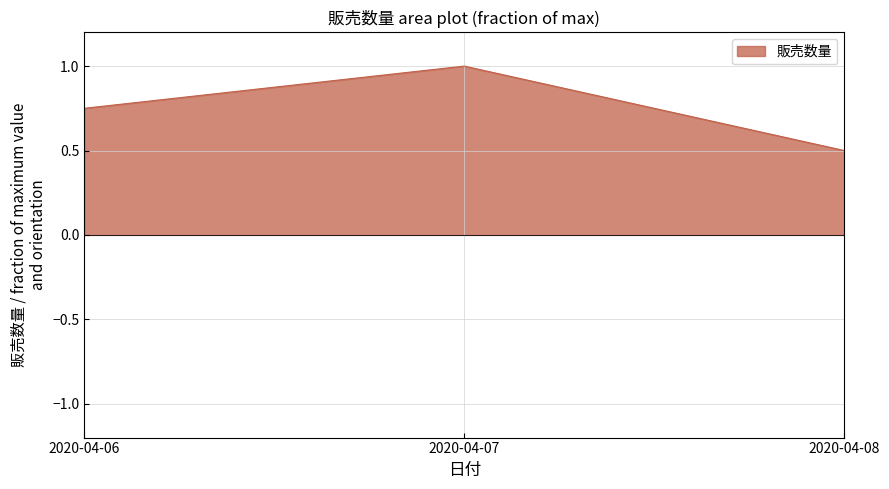

What is the maximum value shown in the chart?

1.0